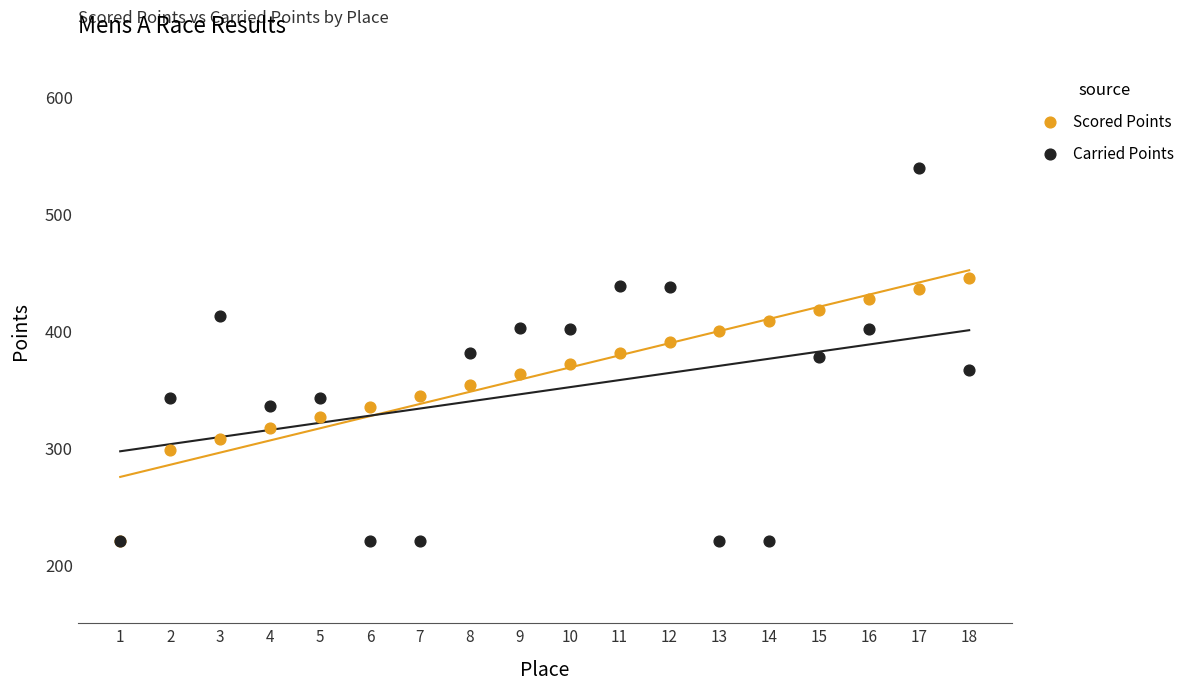

Which series contains the highest Y value?

Carried Points